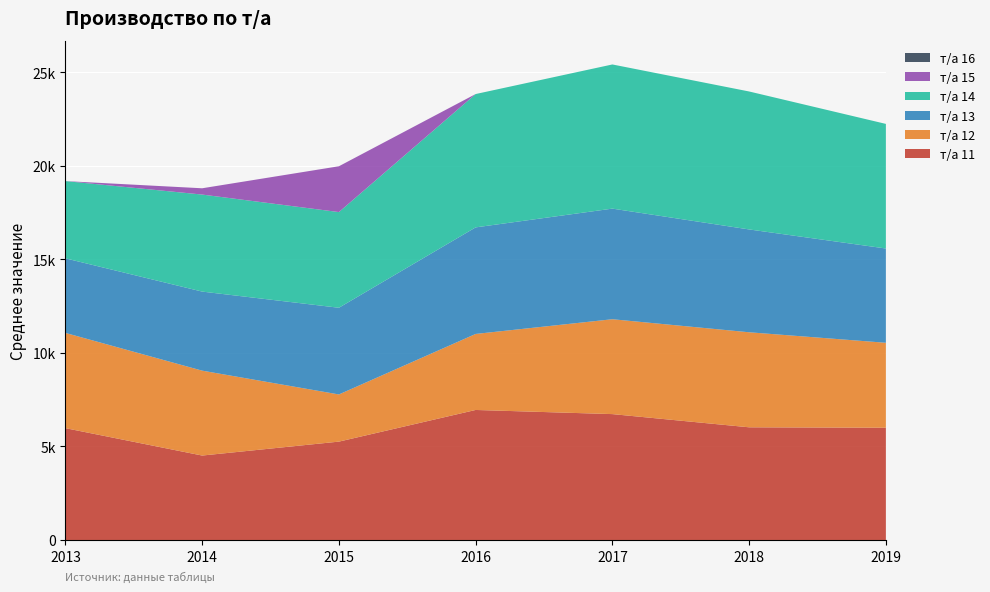

Reading left to right, transcribe all the data shown in this chart.

т/а 11: 5976.0	4512.0	5256.0	6947.6	6726.1	6020.8	5998.4
т/а 12: 5088.0	4536.0	2520.0	4061.4	5069.0	5077.4	4538.4
т/а 13: 3984.0	4224.0	4632.0	5693.4	5909.8	5494.3	5037.0
т/а 14: 4128.0	5184.0	5112.0	7124.2	7702.3	7371.2	6657.7
т/а 15: 0.0	336.0	2448.0	0.0	0.0	0.0	0.0
т/а 16: 0.0	0.0	0.0	0.0	0.0	0.0	0.0